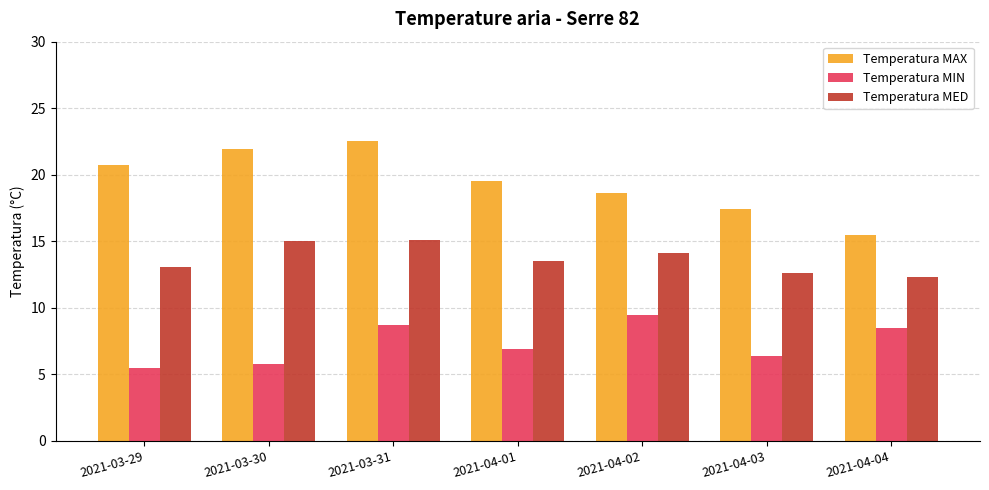

What is the highest value of the Temperatura MAX series?

22.5